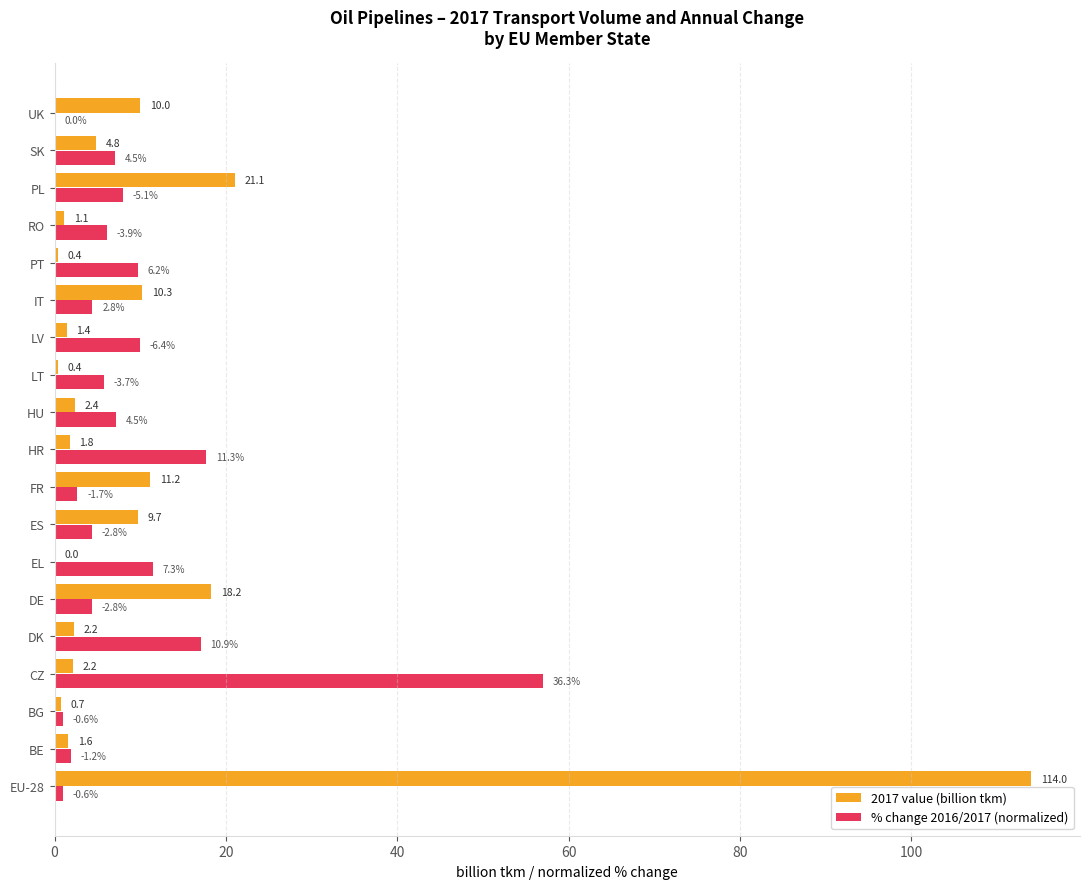

Which category has the highest value across all series?

EU-28